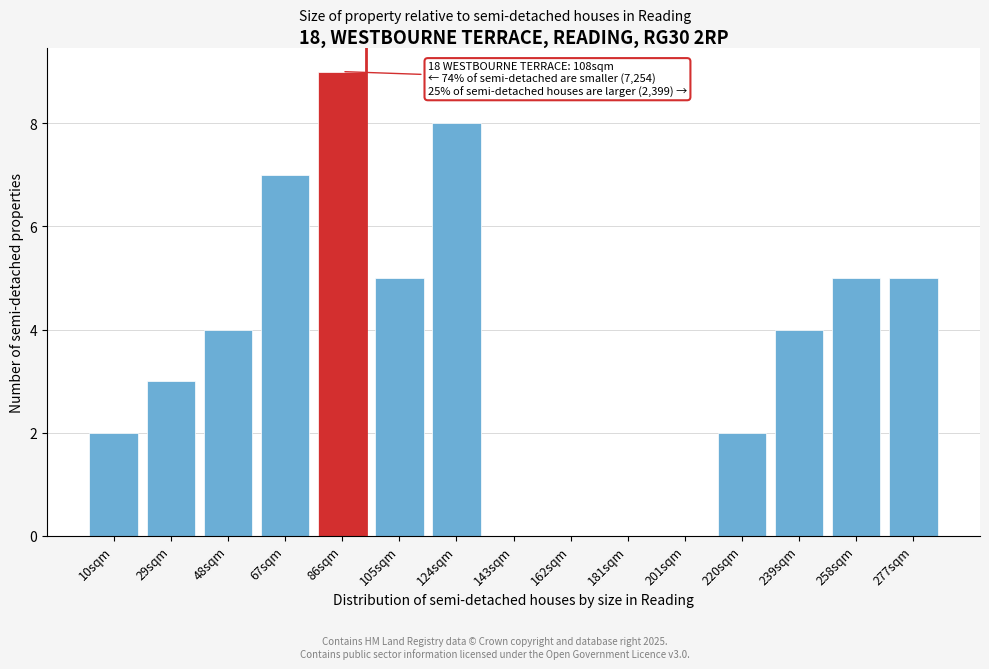

Reading right to left, what are all the values shown in this chart?

277sqm=5	258sqm=5	239sqm=4	220sqm=2	201sqm=0	181sqm=0	162sqm=0	143sqm=0	124sqm=8	105sqm=5	86sqm=9	67sqm=7	48sqm=4	29sqm=3	10sqm=2